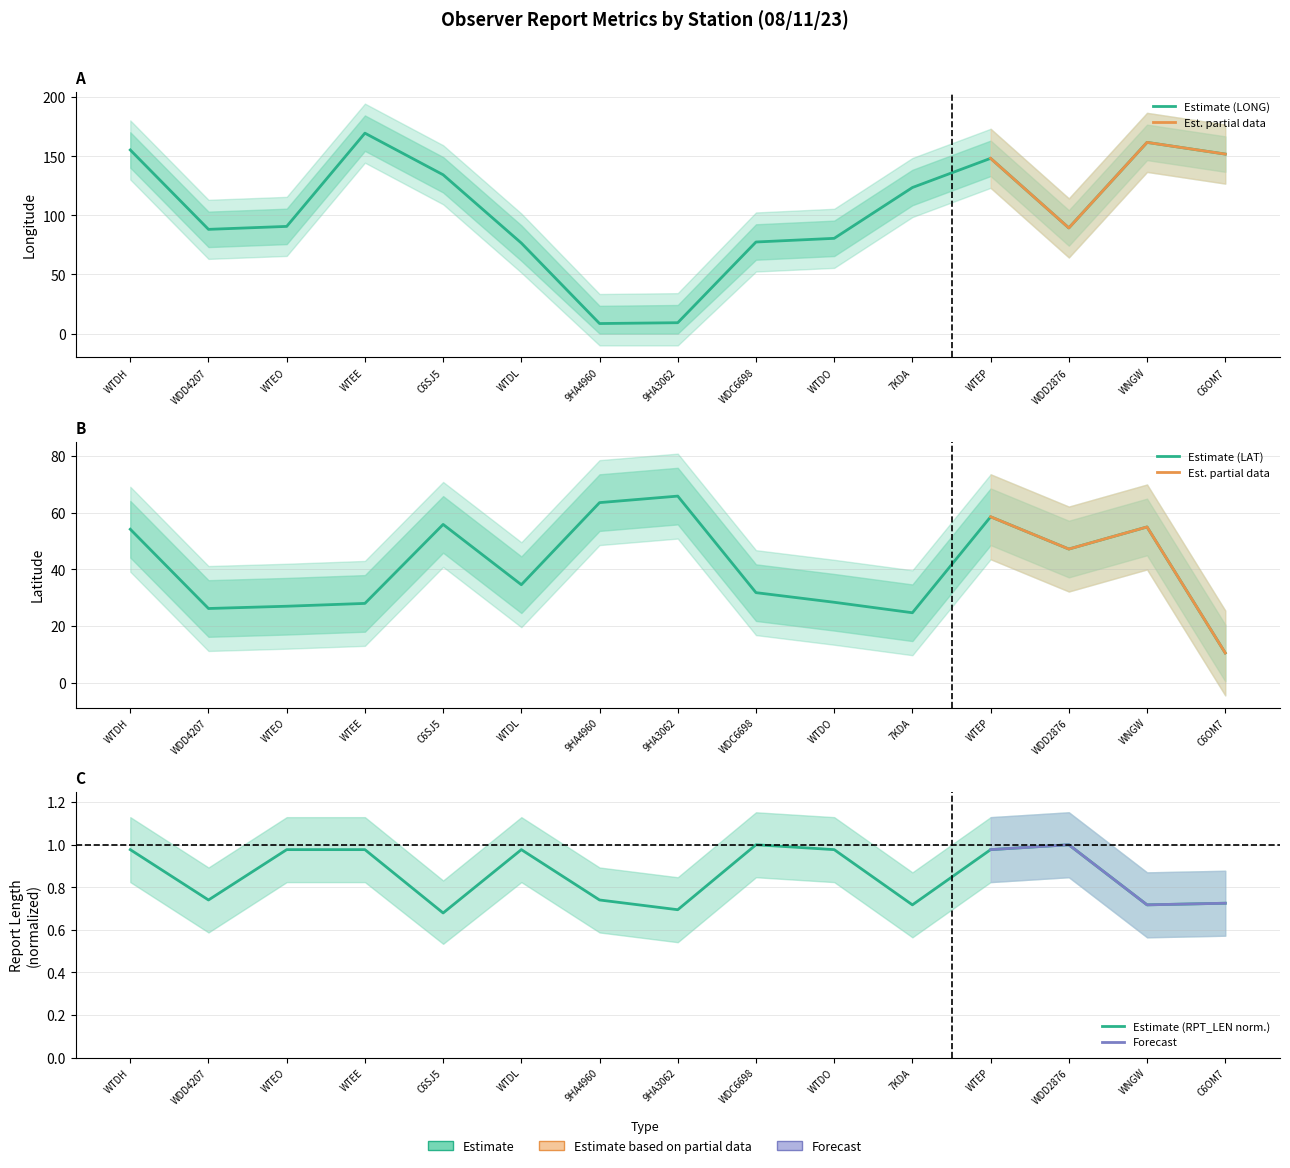

Reading left to right, what are all the values shown in this chart?

LONG: 155.4	88.2	90.7	169.6	134.4	76.6	8.5	9.2	77.5	80.6	123.6	148.3	89.4	161.8	151.9
LAT: 54.2	26.2	27.0	28.0	55.9	34.6	63.6	65.9	31.8	28.4	24.7	58.6	47.2	55.0	10.5
RPT_LEN: 1.0	0.7	1.0	1.0	0.7	1.0	0.7	0.7	1.0	1.0	0.7	1.0	1.0	0.7	0.7